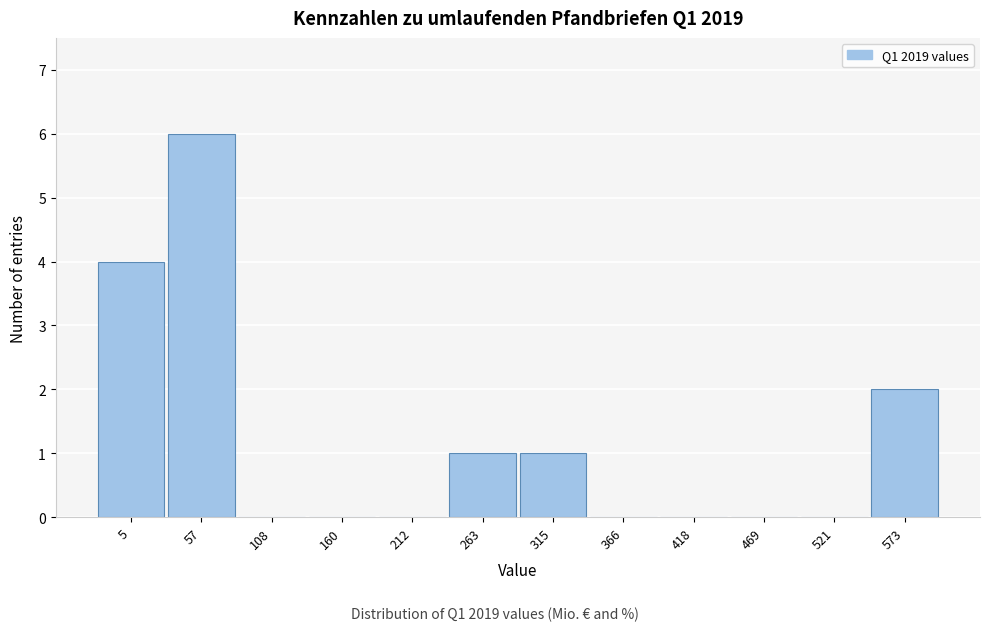

Reading left to right, extract all data points from this chart.

5=4	57=6	108=0	160=0	212=0	263=1	315=1	366=0	418=0	469=0	521=0	573=2